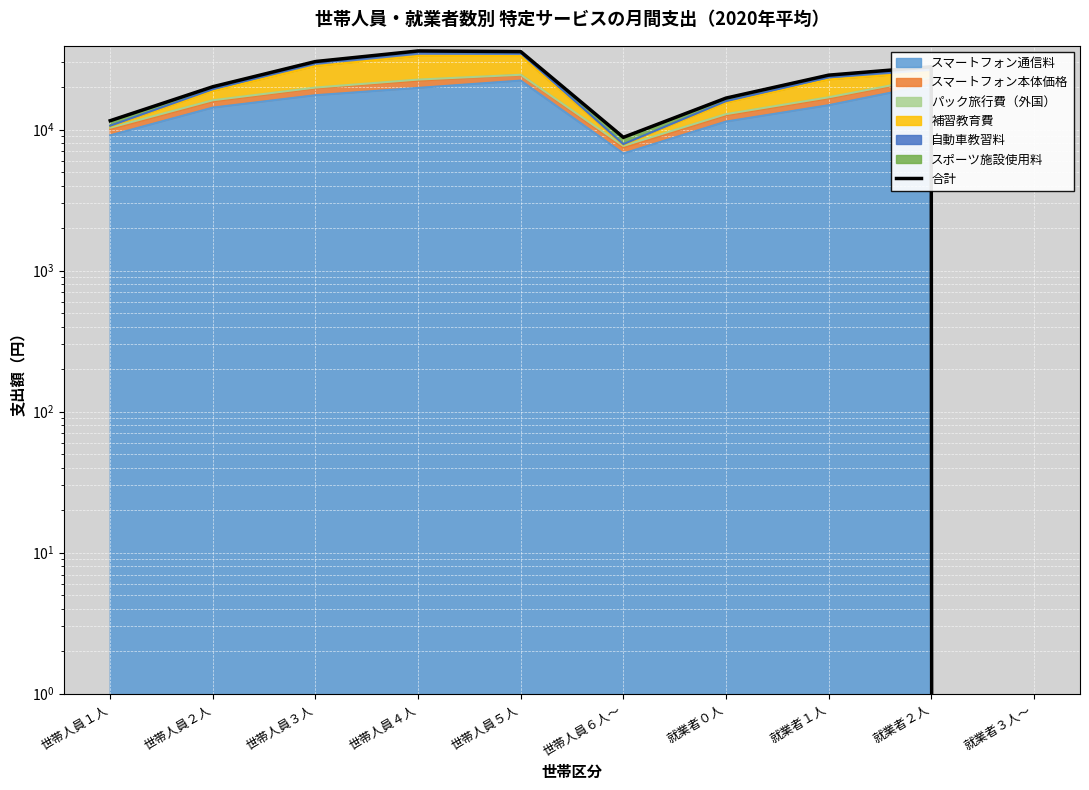

Between 就業者２人 and 就業者０人, which is larger?

就業者２人